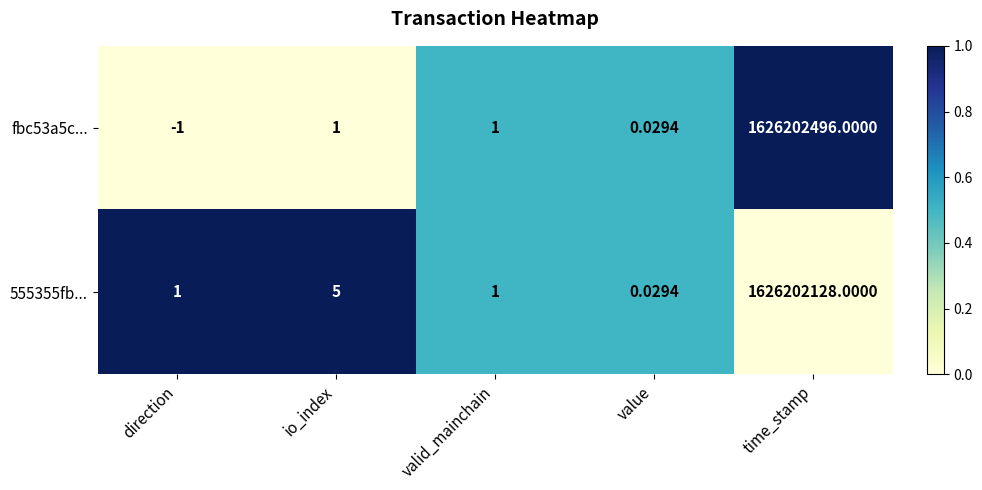

List the series in order of their overall mean, highest first.

fbc53a5c..., 555355fb...